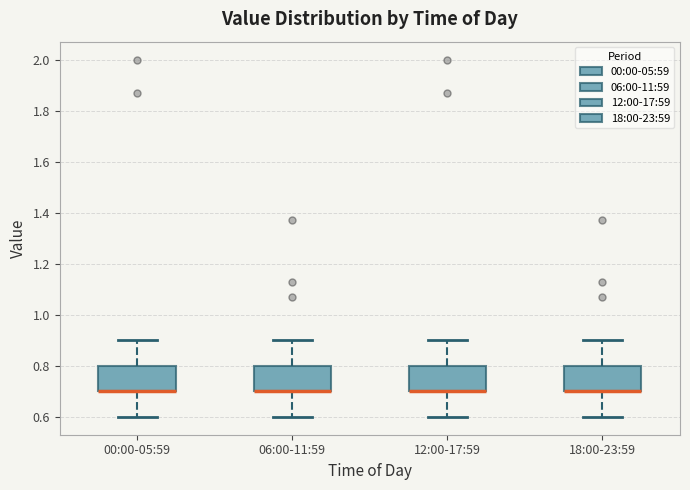

Reading left to right, transcribe this box plot: for each box, give where its median line is, the range the box spans, and where its two whiskers end, as read against the y-axis. The values are not printed on the chart, so give them approximately, as read against the axis.

00:00-05:59: median 0.7 (drawn on the box's lower edge), box 0.7 to 0.8, whiskers 0.6 to 0.9
06:00-11:59: median 0.7 (drawn on the box's lower edge), box 0.7 to 0.8, whiskers 0.6 to 0.9
12:00-17:59: median 0.7 (drawn on the box's lower edge), box 0.7 to 0.8, whiskers 0.6 to 0.9
18:00-23:59: median 0.7 (drawn on the box's lower edge), box 0.7 to 0.8, whiskers 0.6 to 0.9